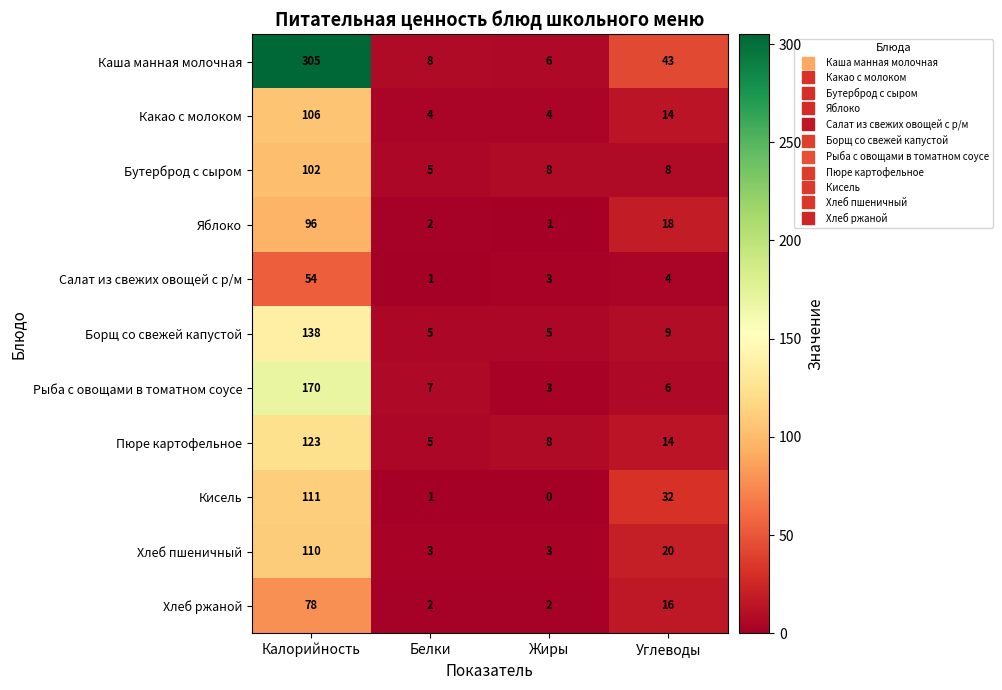

Which series changed the most between Белки and Жиры?

Рыба с овощами в томатном соусе